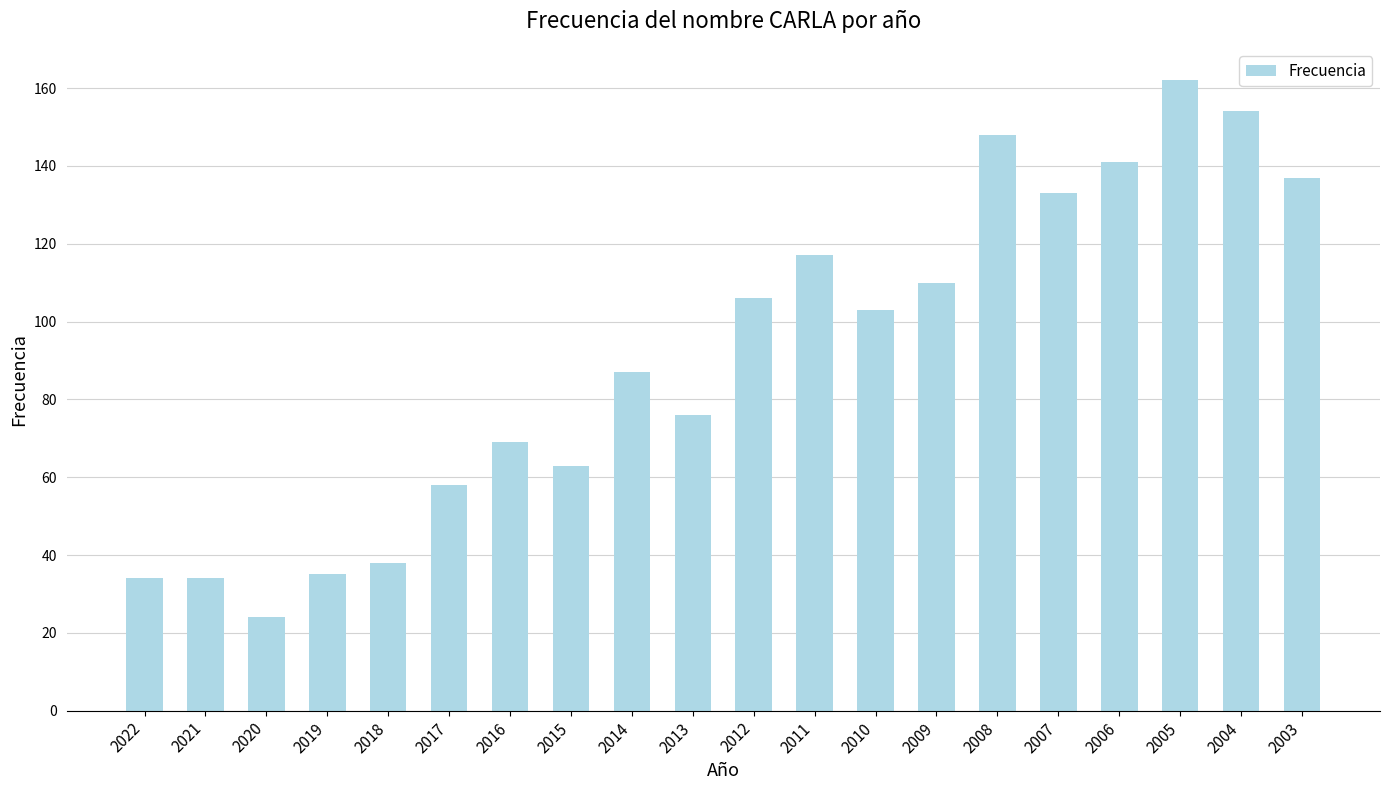

What is the sum of all values?

1829